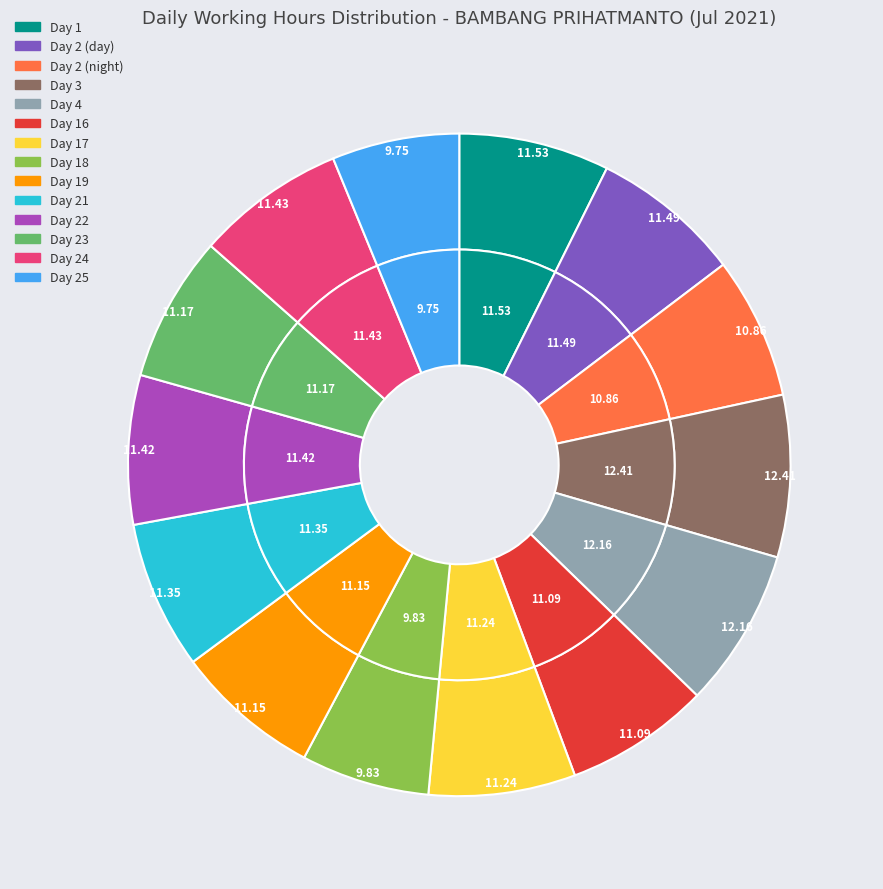

Which has a higher value, Day 3 or Day 1?

Day 3